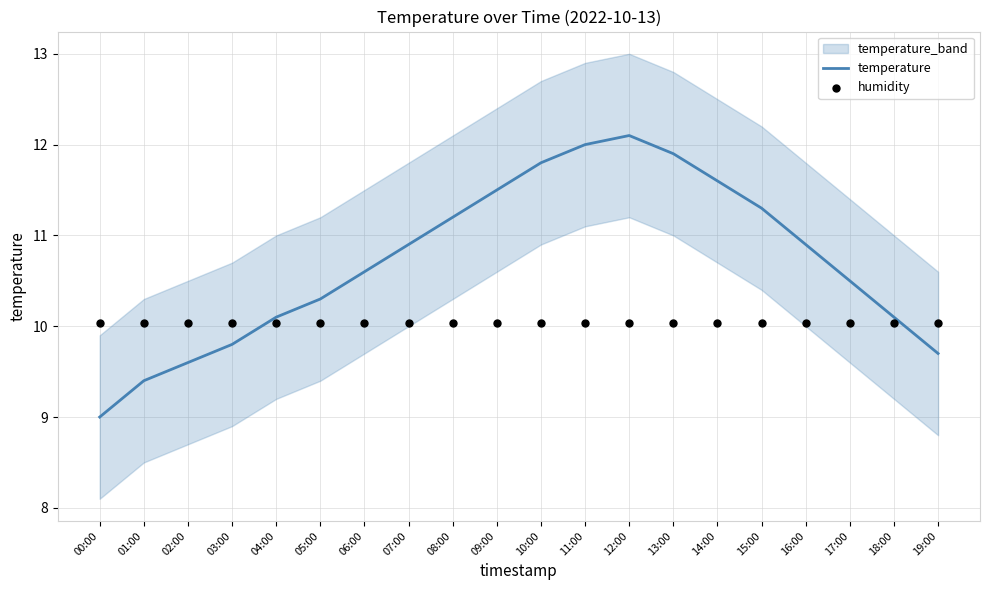

Where does the temperature series first go above 10?

04:00